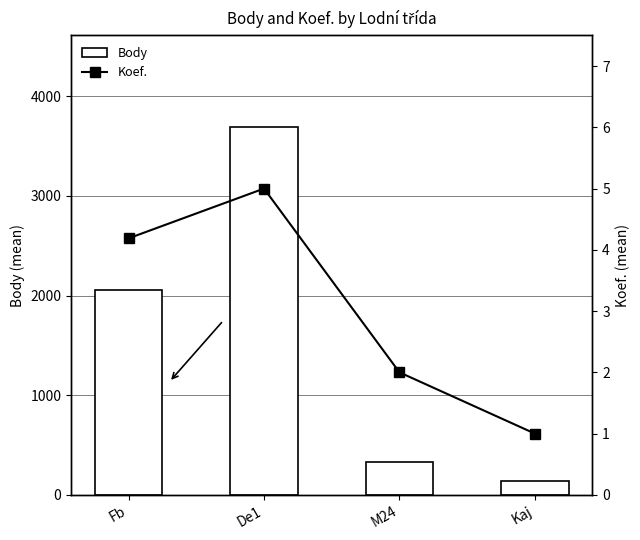

How many groups of bars are there?

4